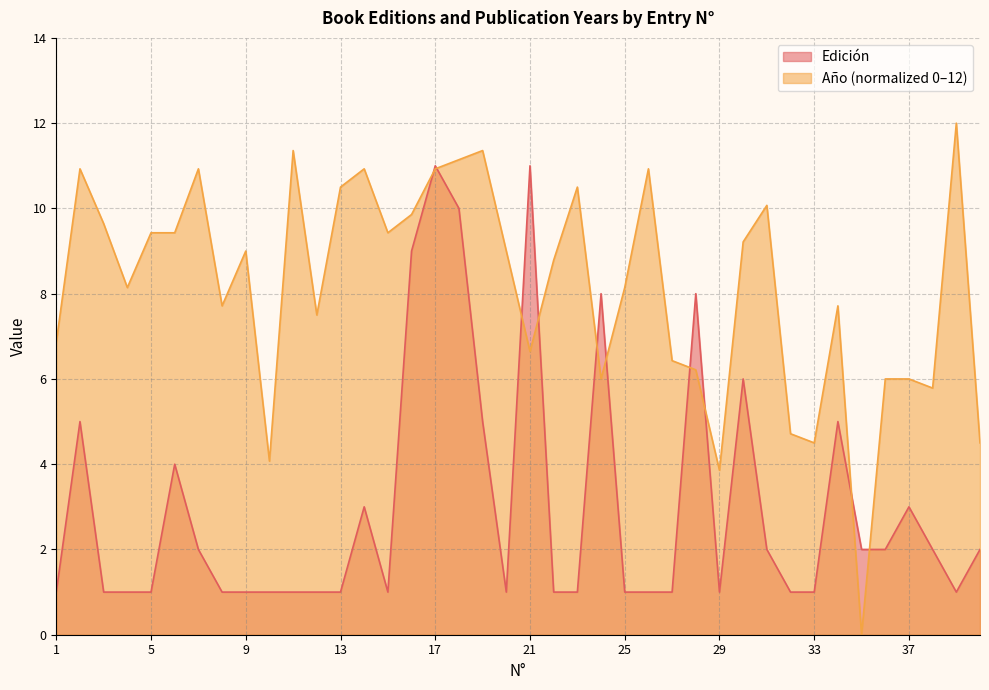

Where is Año nearest to the value 6?

24